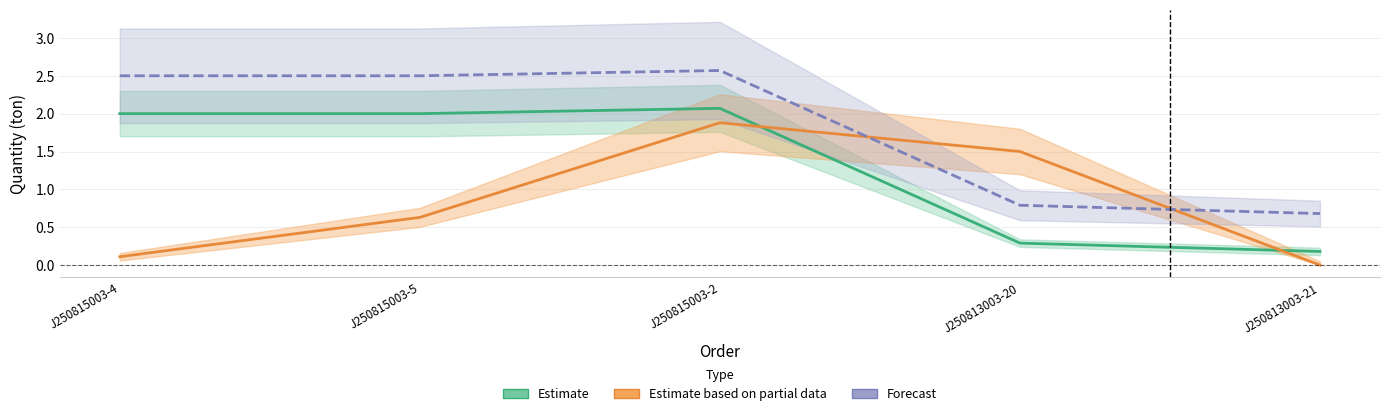

Reading left to right, extract all data points from this chart.

Estimate: J250815003-4=2.0	J250815003-5=2.0	J250815003-2=2.1	J250813003-20=0.3	J250813003-21=0.2
Estimate based on partial data: J250815003-4=0.1	J250815003-5=0.6	J250815003-2=1.9	J250813003-20=1.5	J250813003-21=0.0
Forecast: J250815003-4=2.5	J250815003-5=2.5	J250815003-2=2.6	J250813003-20=0.8	J250813003-21=0.7